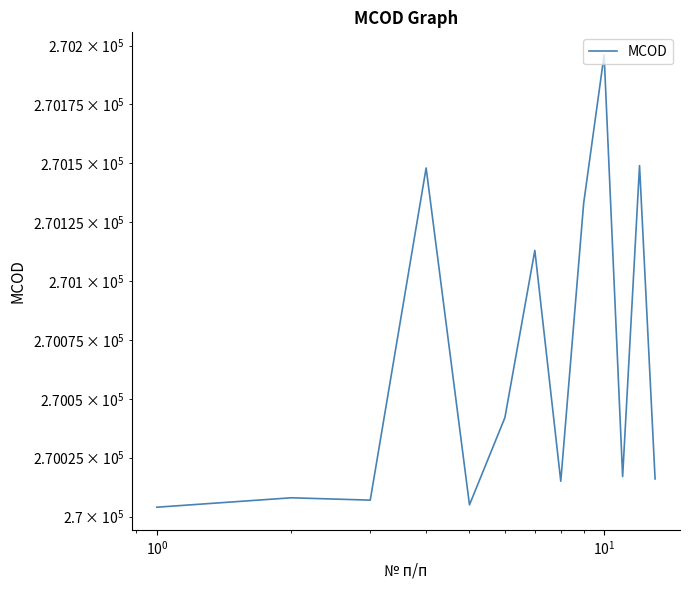

How many lines are shown in the chart?

1